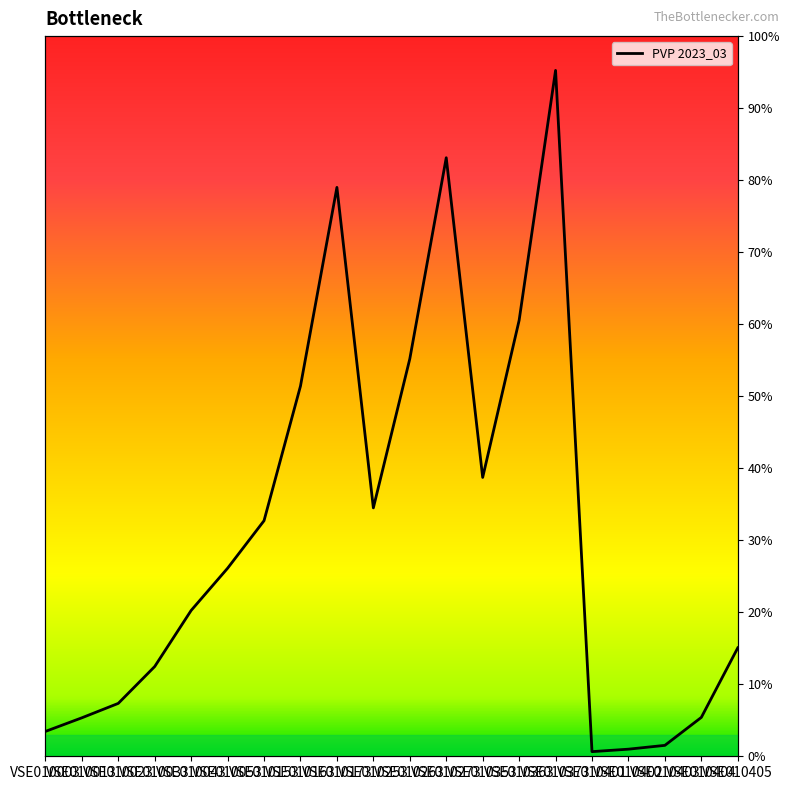

Reading right to left, what are all the values shown in this chart?

15.1	5.4	1.5	1.0	0.6	95.2	60.5	38.7	83.1	55.2	34.5	79.0	51.4	32.7	26.1	20.2	12.5	7.3	5.3	3.4